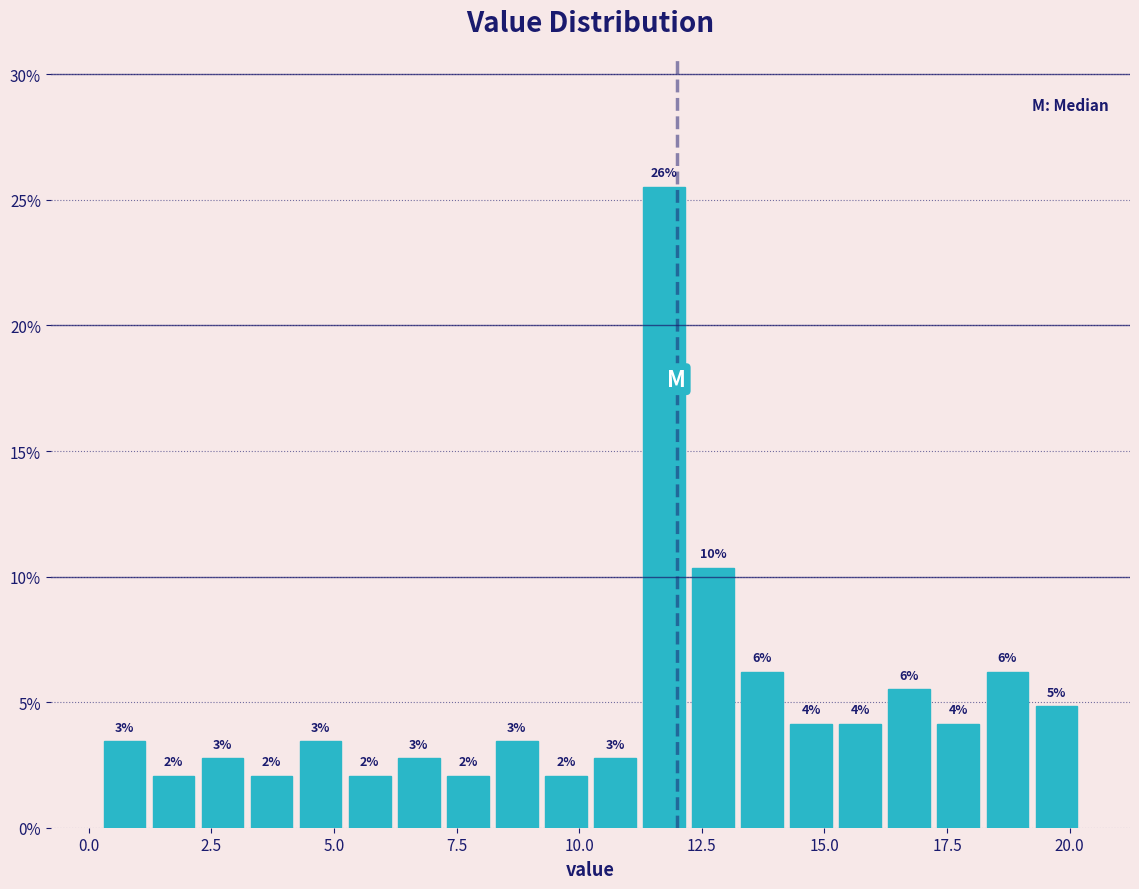

Around what value on the x-axis is the tallest bar? Give the approximate position of its centre, as read against the axis.

11.5